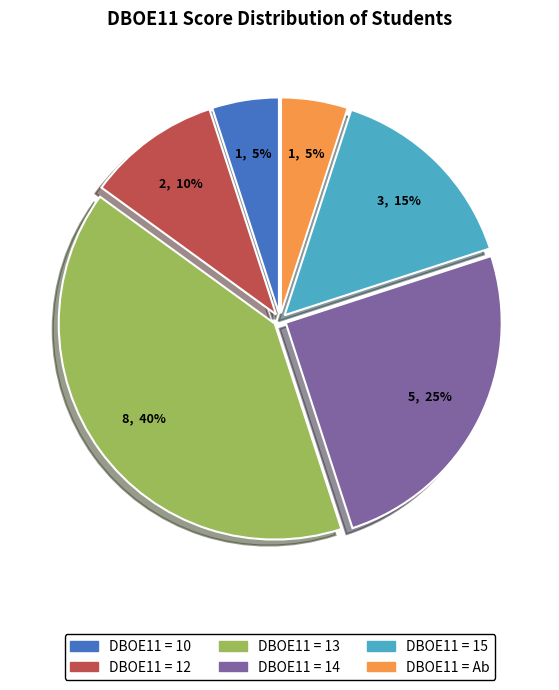

To the nearest percent, what is the difference between the largest and smallest slice percentages?

35%